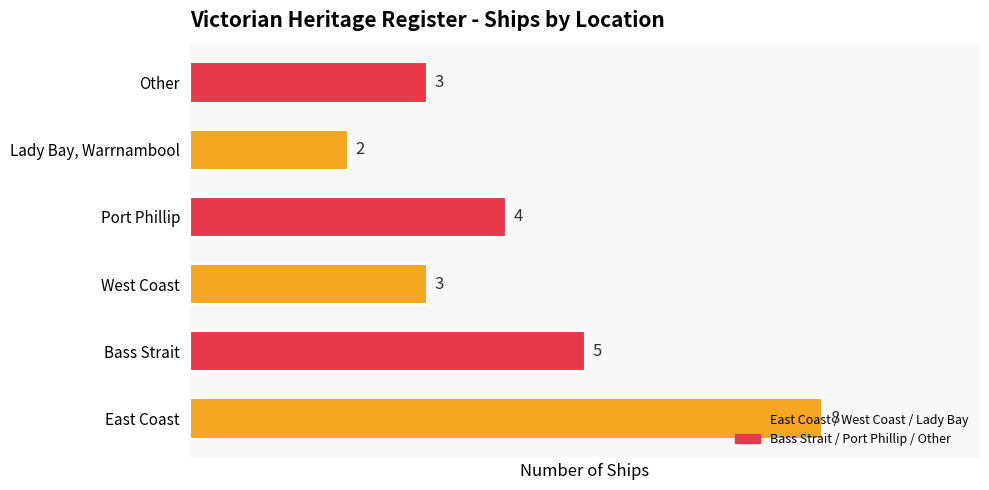

Count the number of categories in the chart.

6